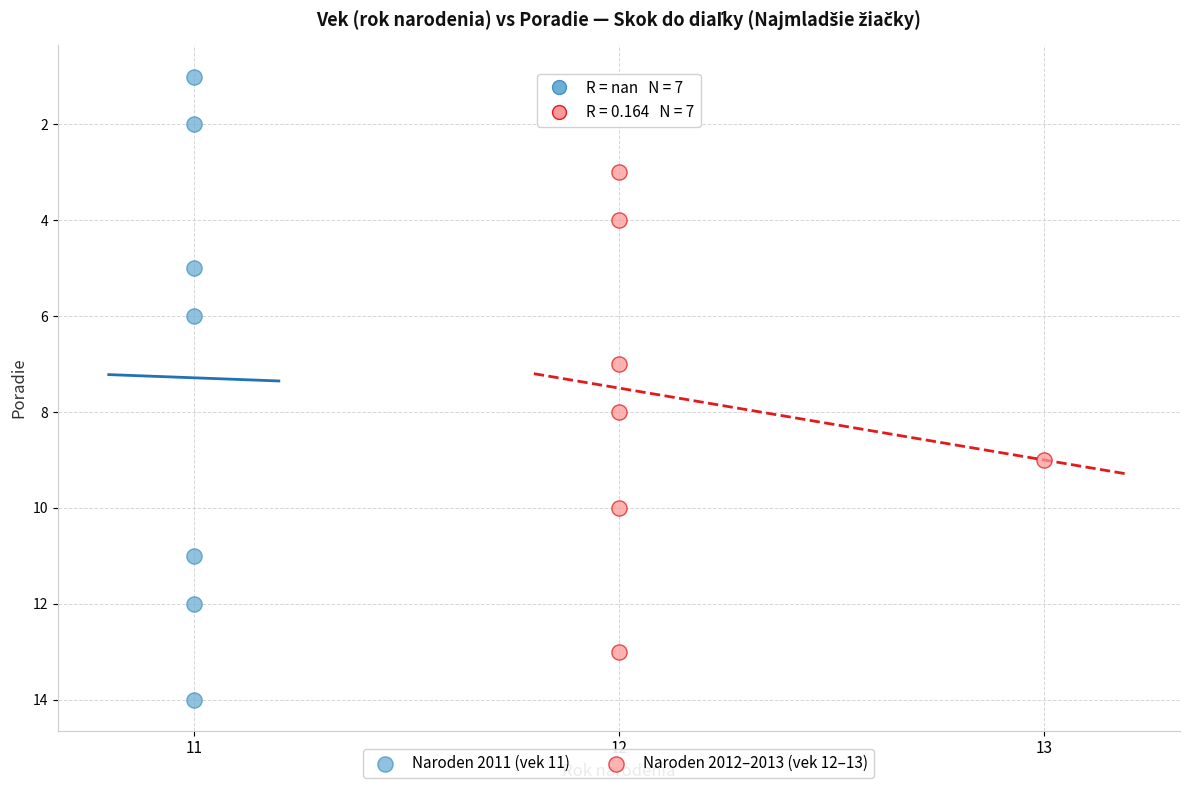

Which series reaches the maximum Y coordinate?

Naroden 2011 (vek 11)